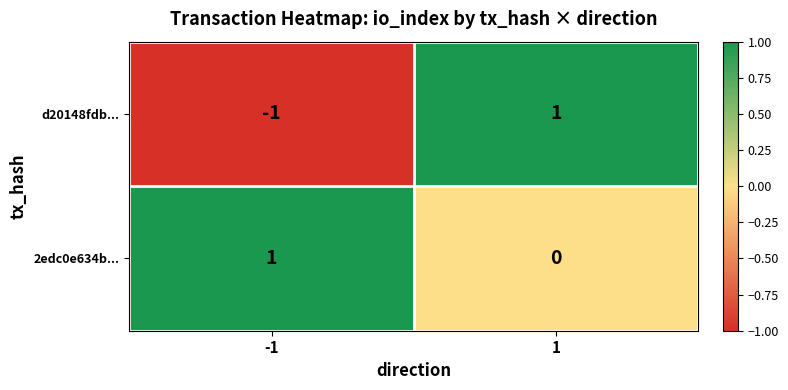

The 2edc0e634b... series shows 1 at 1. True or false?

False